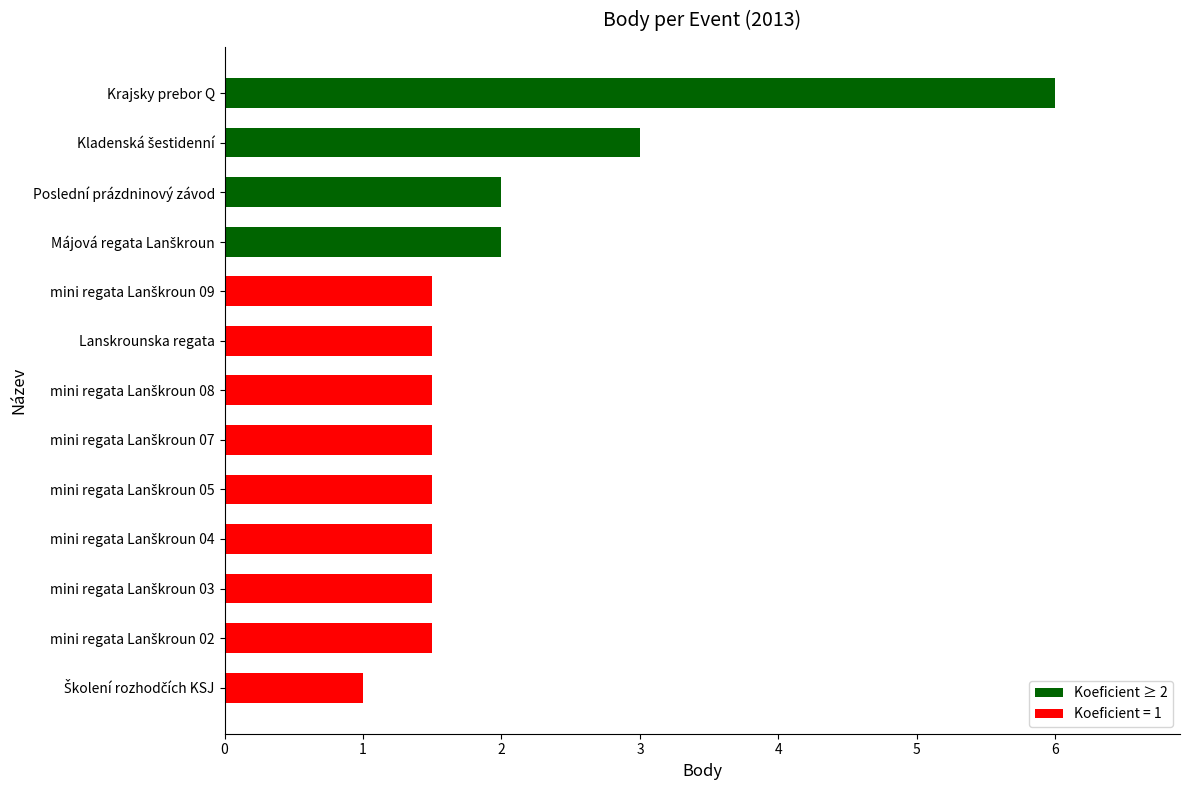

Is it true that the value at Krajsky prebor Q is 10.5?

False